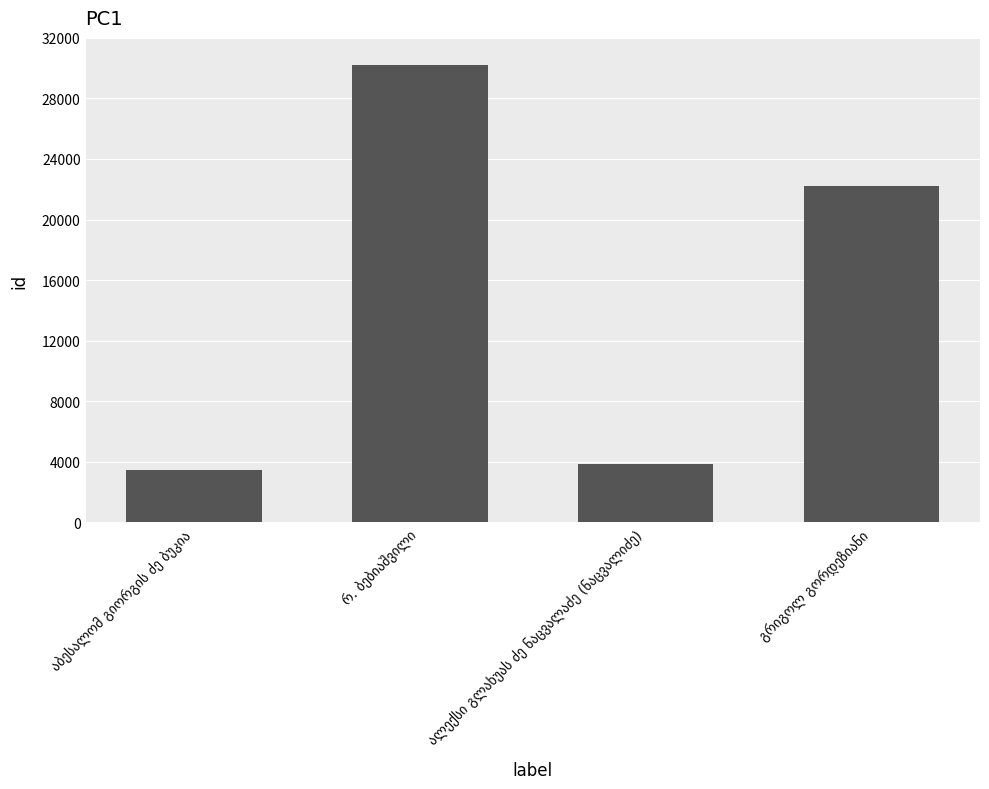

What is the maximum value shown in the chart?

30212